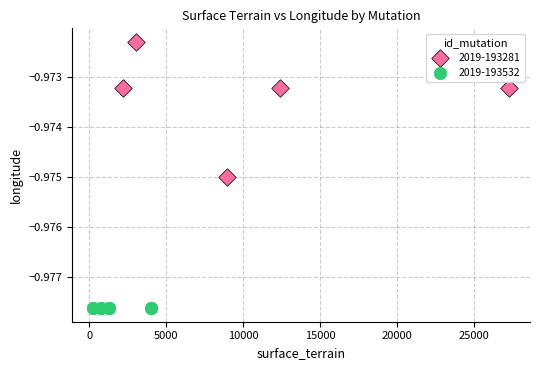

Which series contains the highest Y value?

2019-193281